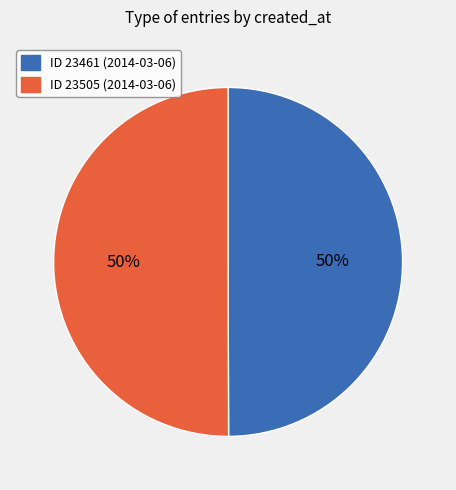

To the nearest percent, what is the average slice percentage?

50%